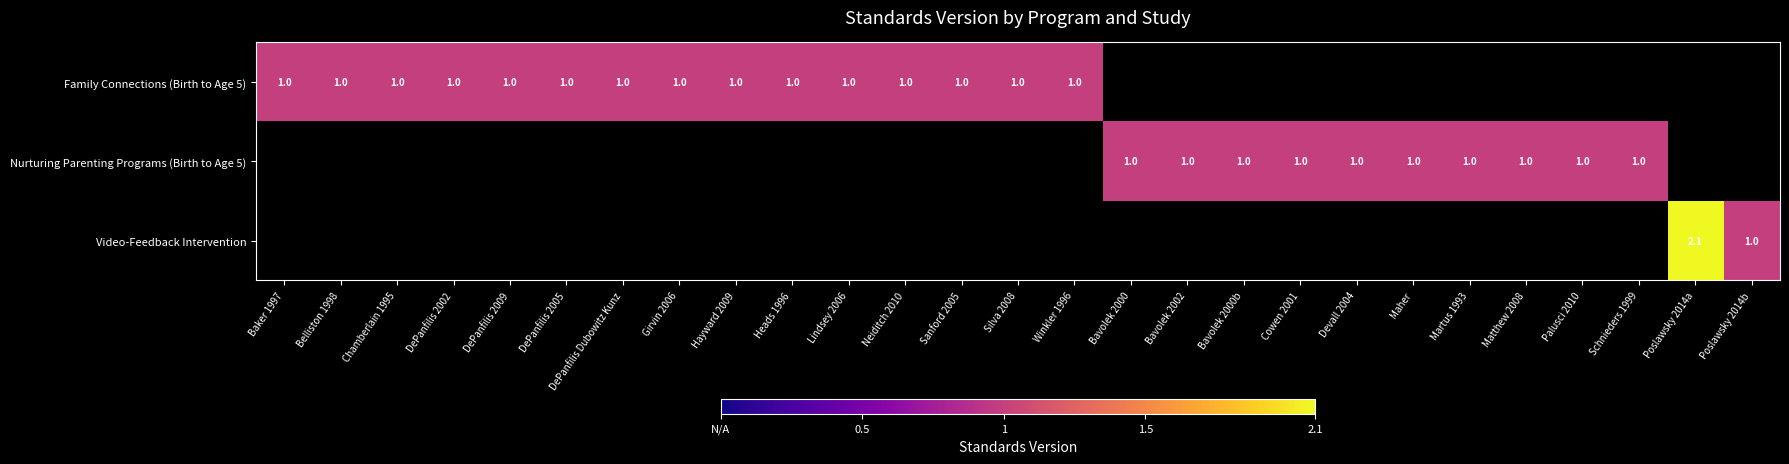

The value of Family Connections (Birth to Age 5) at Sanford 2005 is 1.0. True or false?

True